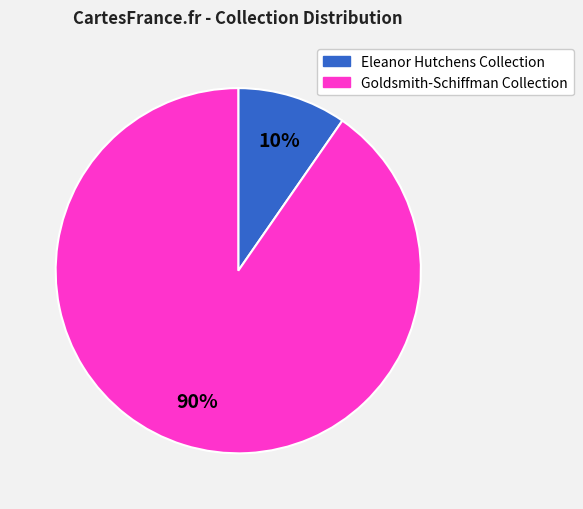

How many segments does this pie chart have?

2